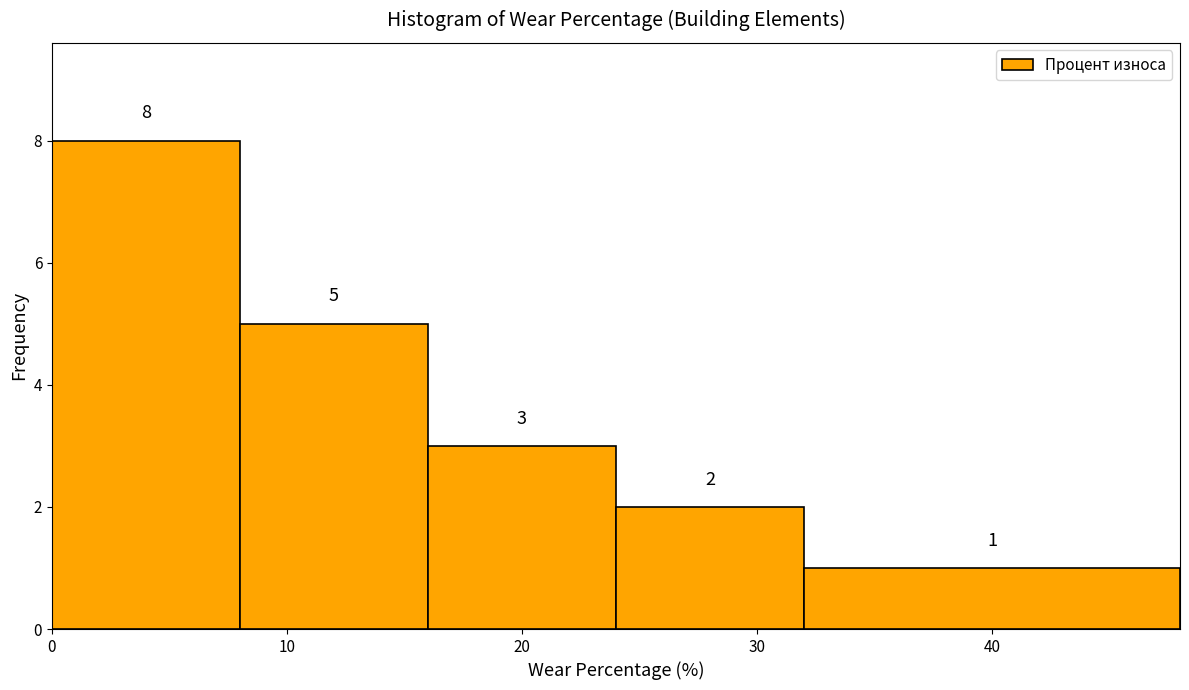

Reading left to right, transcribe this chart: for each bar, give the range it covers on the x-axis and its height.

0 to 8: 8
8 to 16: 5
16 to 24: 3
24 to 32: 2
32 to 48: 1